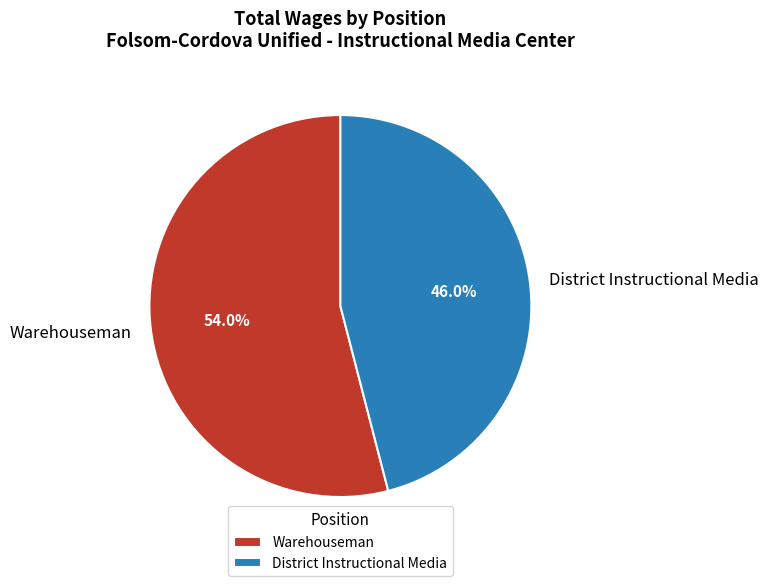

Count the number of slices in the pie.

2